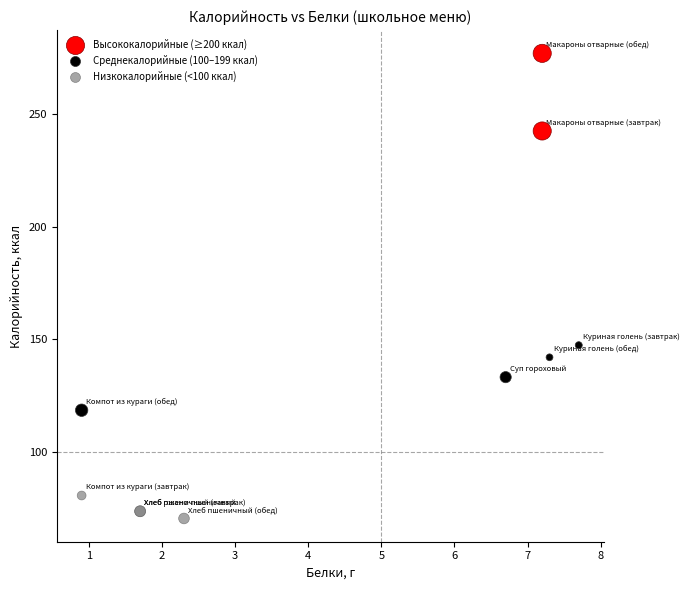

What are all the series names shown in the legend?

Высококалорийные (≥200 ккал), Среднекалорийные (100–199 ккал), Низкокалорийные (<100 ккал)